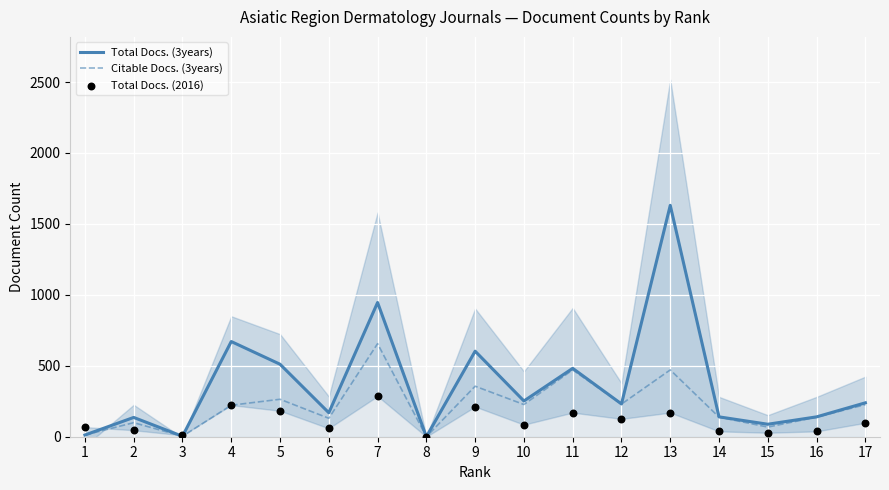

At which category is the sum across all series the highest?

13